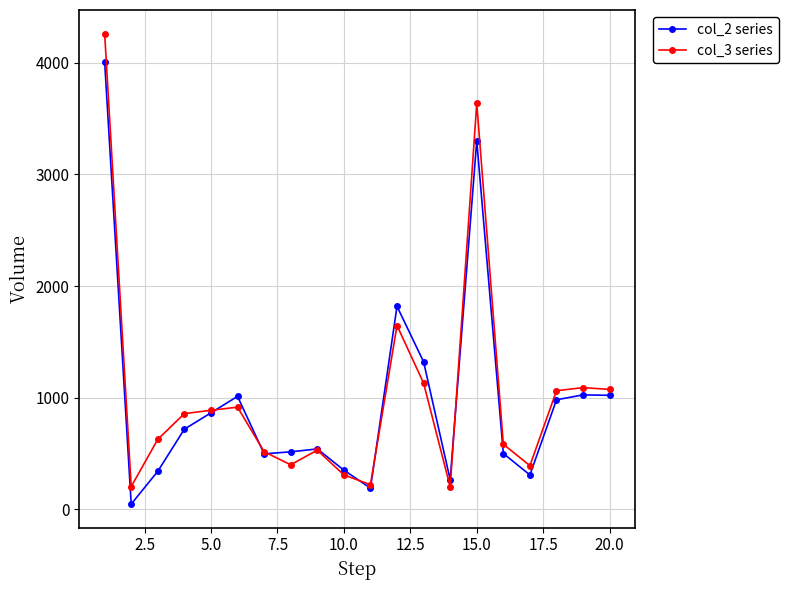

True or false: col_2 series has more than 0 points higher than both neighbors.

True